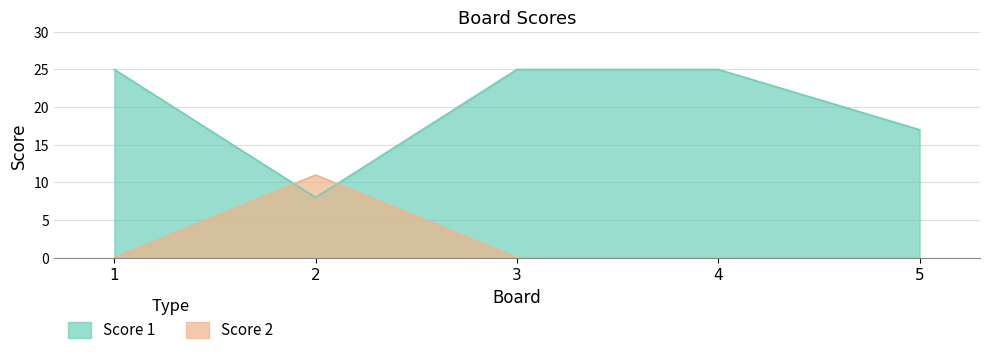

Reading right to left, transcribe all the data shown in this chart.

Score 1: 5=17	4=25	3=25	2=8	1=25
Score 2: 5=0	4=0	3=0	2=11	1=0